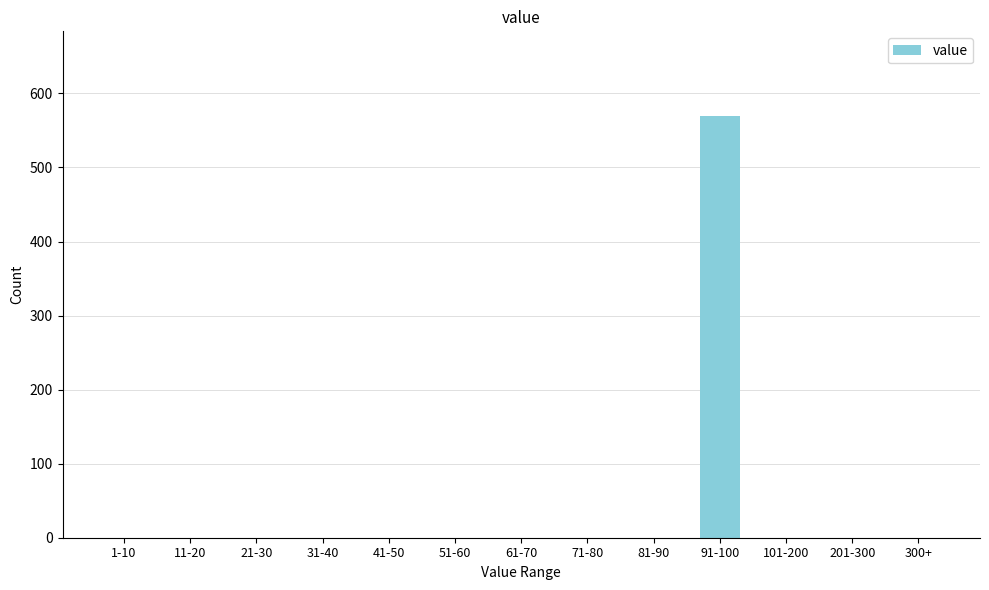

Reading left to right, extract all data points from this chart.

1-10=0	11-20=0	21-30=0	31-40=0	41-50=0	51-60=0	61-70=0	71-80=0	81-90=0	91-100=569	101-200=0	201-300=0	300+=0